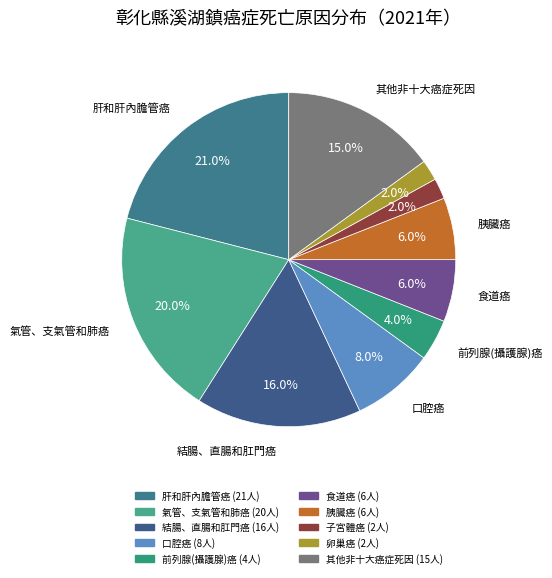

To the nearest percent, what is the difference between the 口腔癌 and 氣管、支氣管和肺癌 slice percentages?

12%